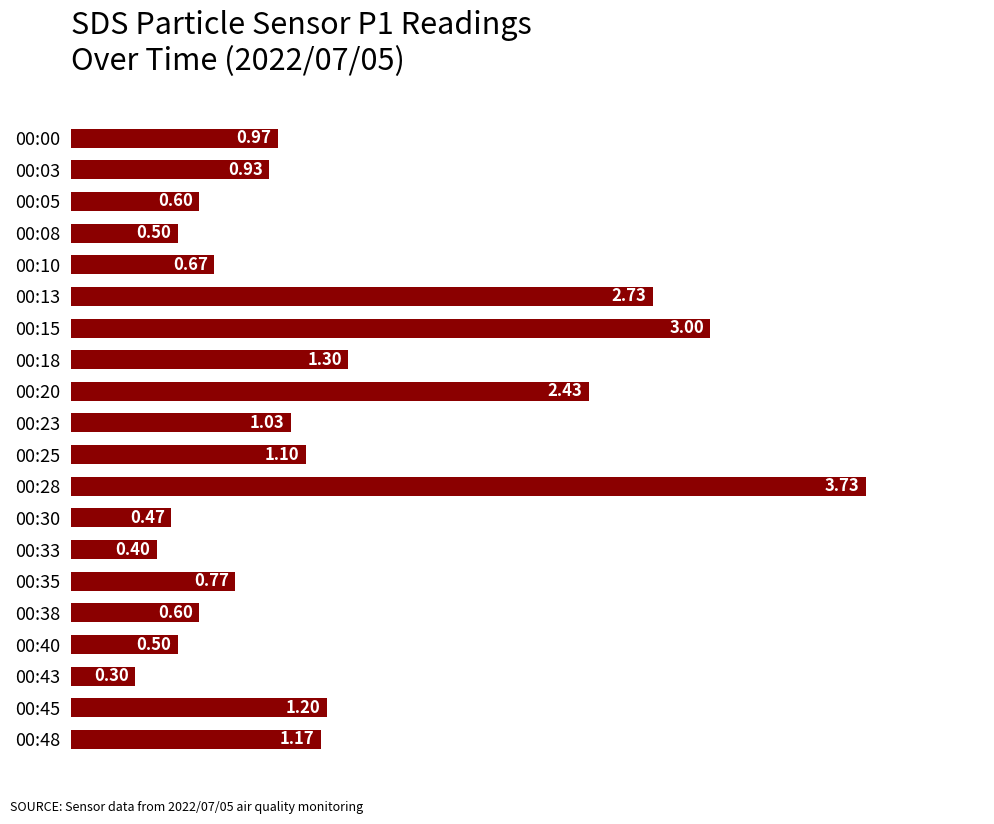

What is the difference between the maximum and minimum values?

3.4